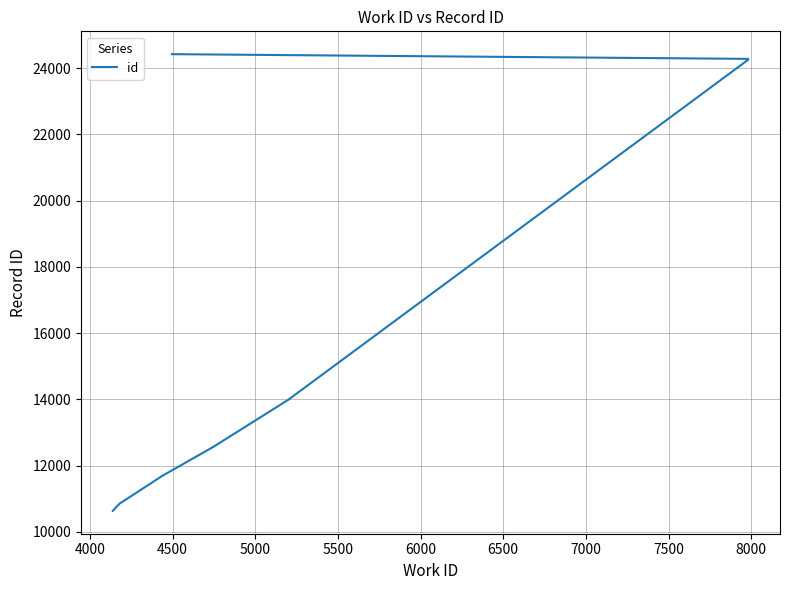

Is this an area chart (filled region under the line)?

No